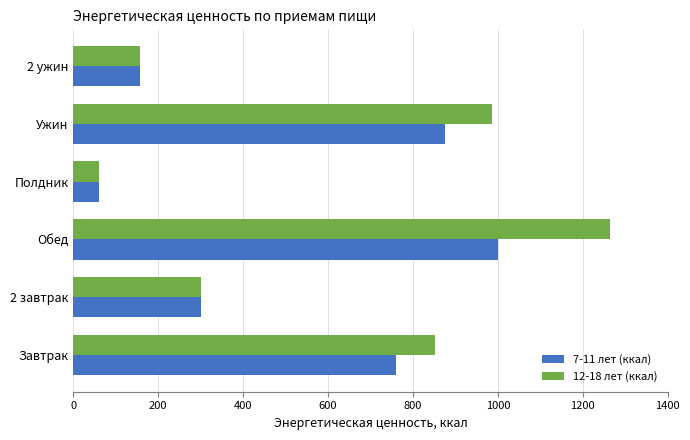

Which category has the lowest value in the 12-18 лет (ккал) series?

Полдник